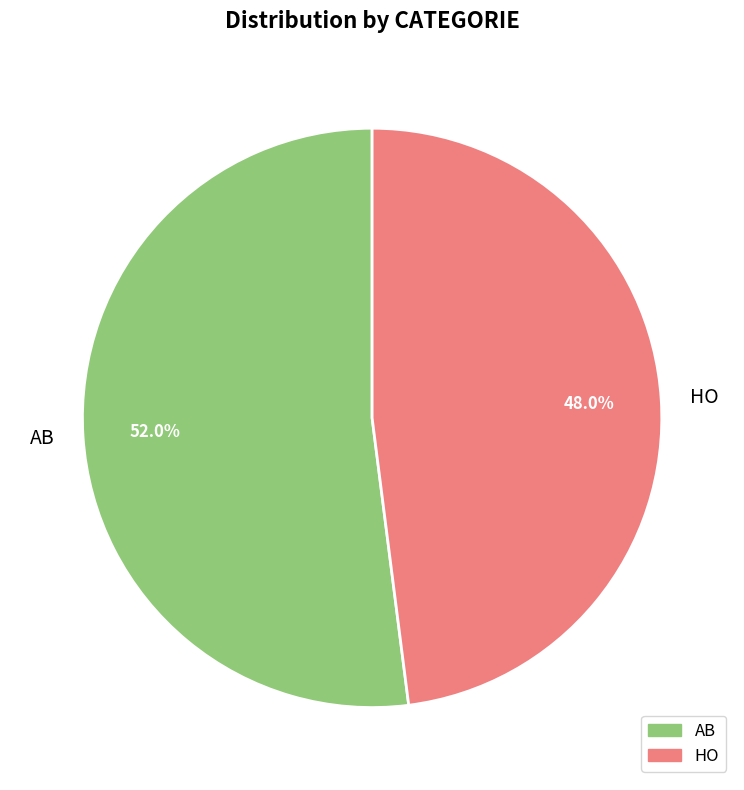

How many slices are in this pie chart?

2